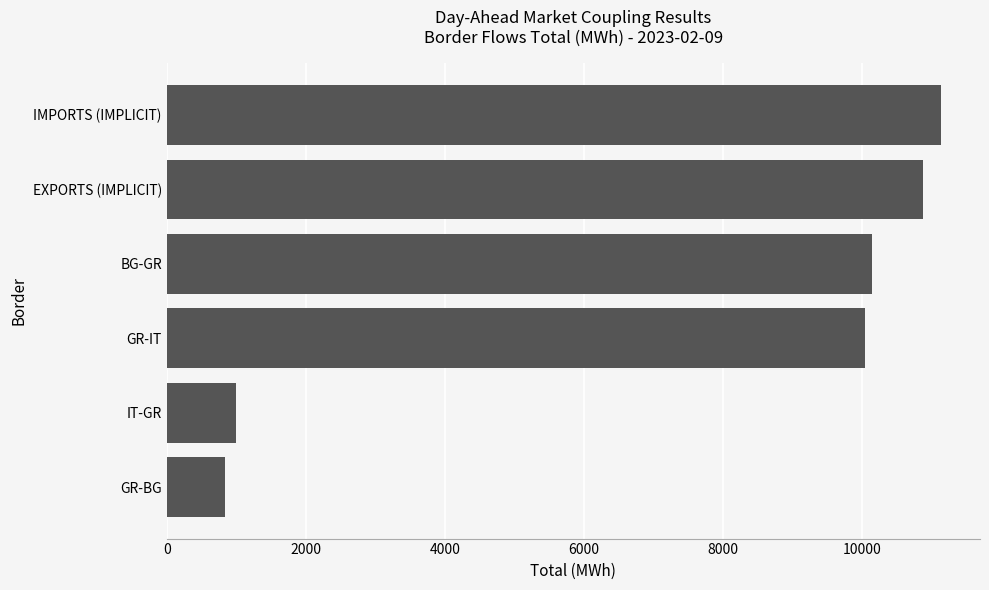

At which category does the chart reach its peak across all series?

IMPORTS (IMPLICIT)